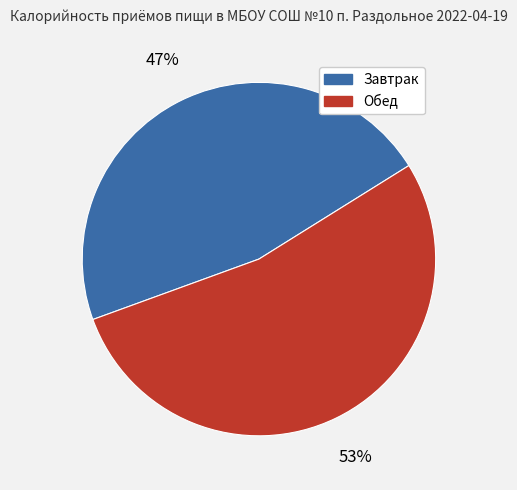

The Обед slice represents 47% of the pie. True or false?

False